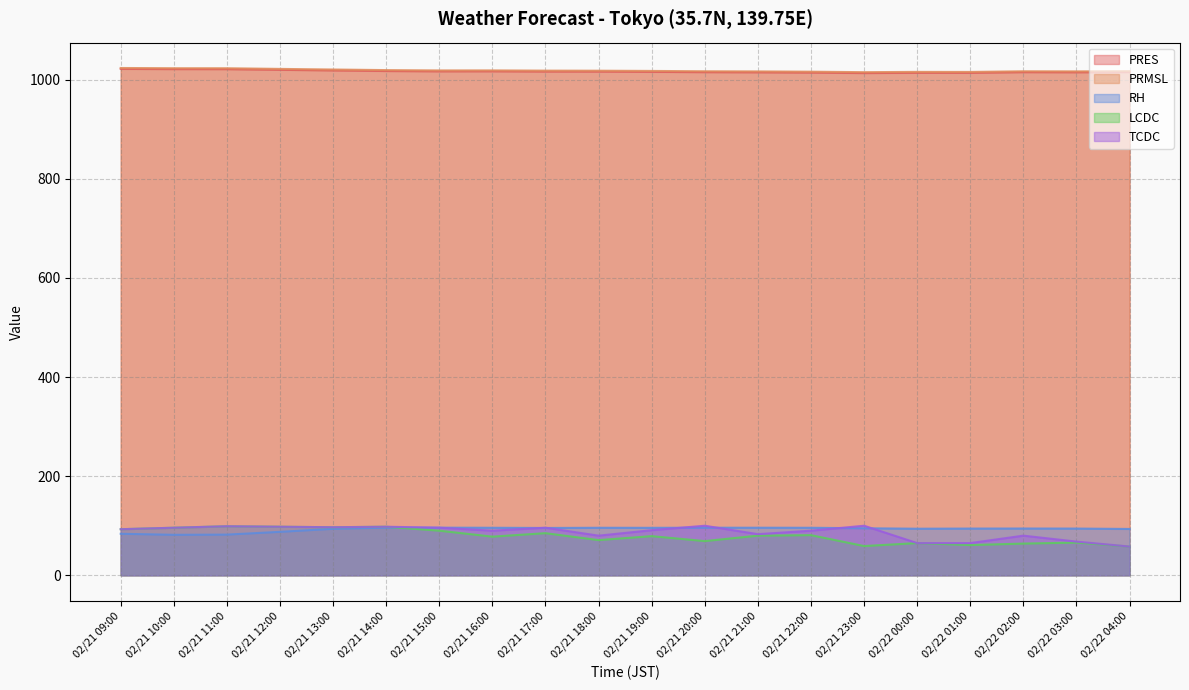

What is the average value of the PRMSL series?

1018.5